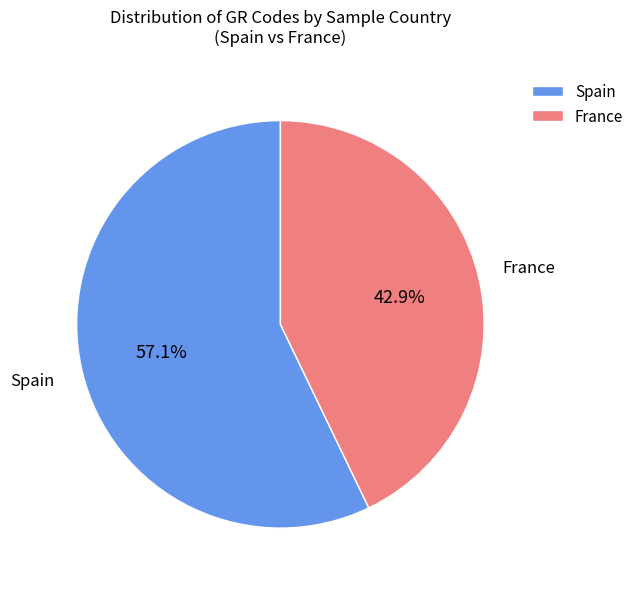

How many segments does this pie chart have?

2